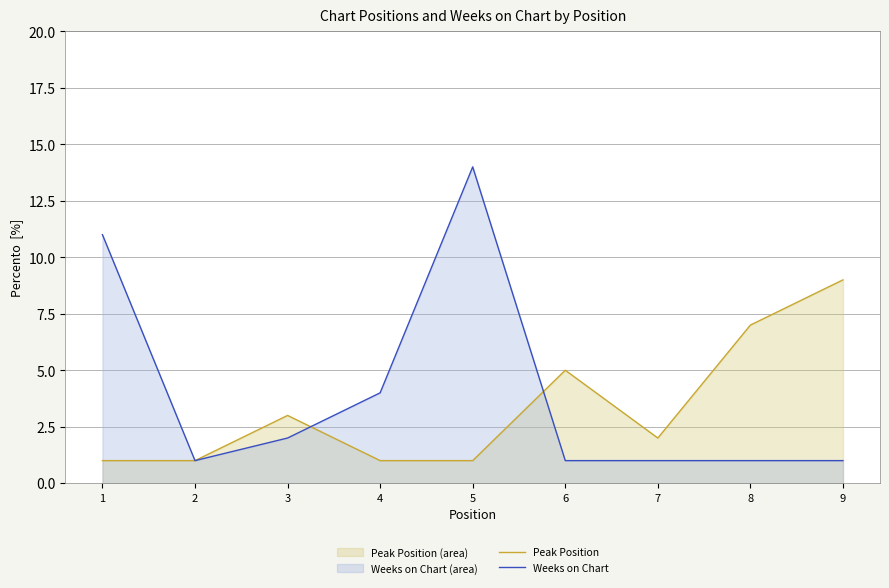

Is it true that Weeks on Chart equals 24 at 5?

False